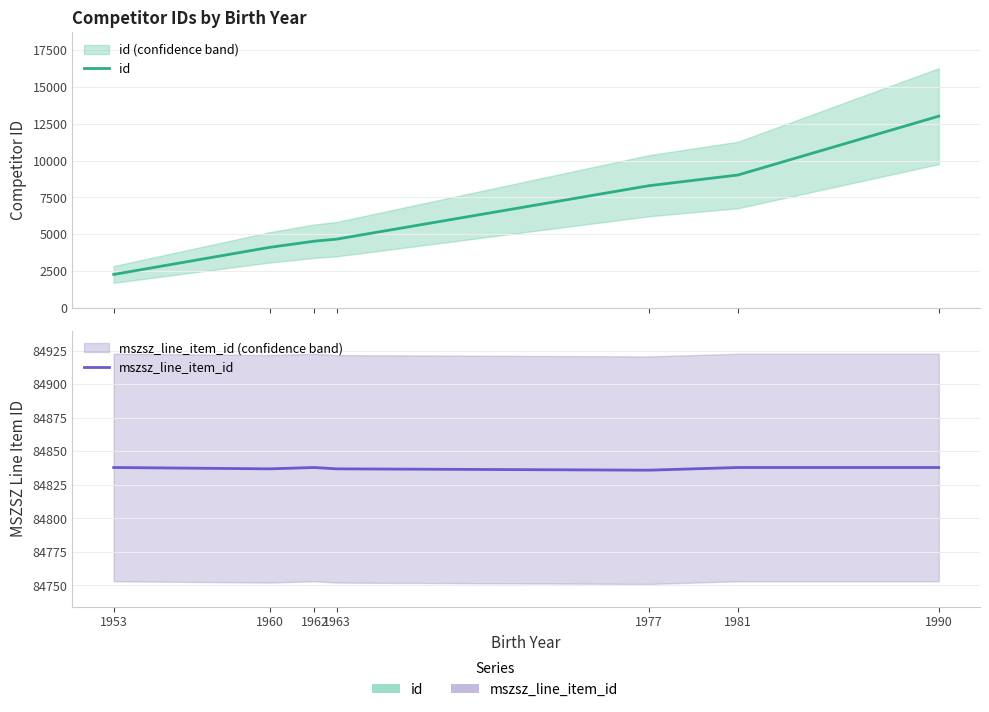

At how many categories does at least one series exceed 47473?

7